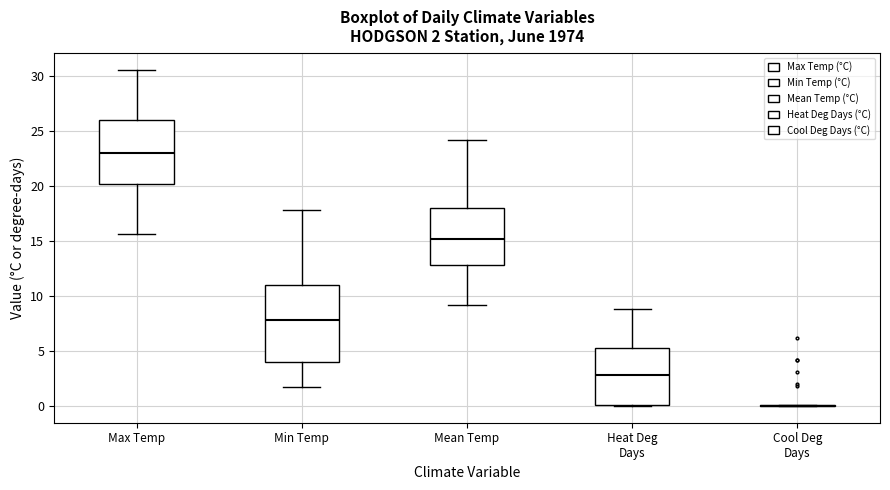

Comparing the boxes themselves (not the whiskers), which one is the tallest?

Min Temp